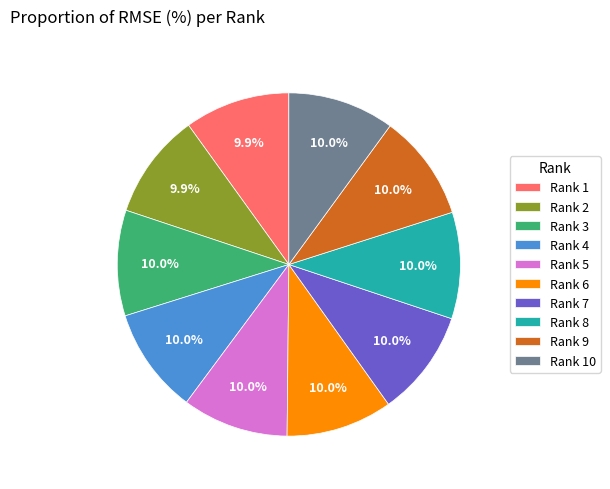

What is the total percentage of Rank 6 and Rank 5?

20.0%